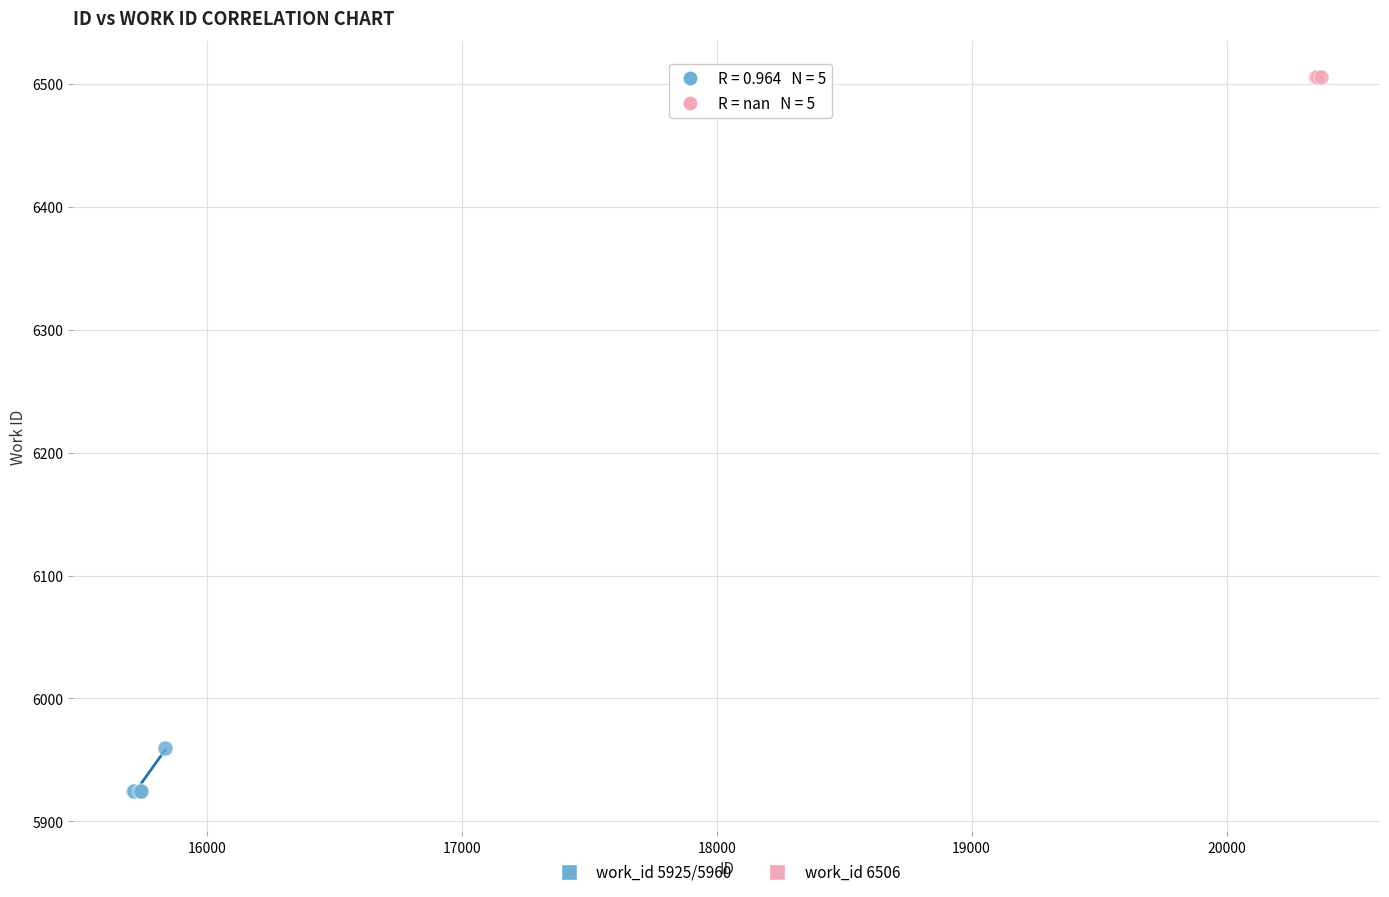

Which series contains the lowest Y value?

work_id 5925/5960